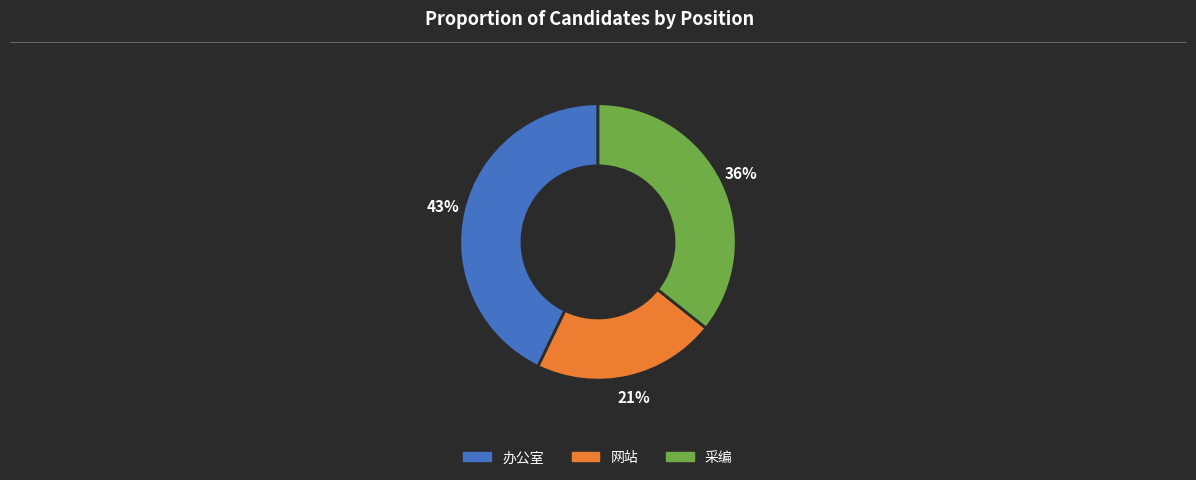

Combined, do 办公室 and 采编 account for over 50%?

Yes